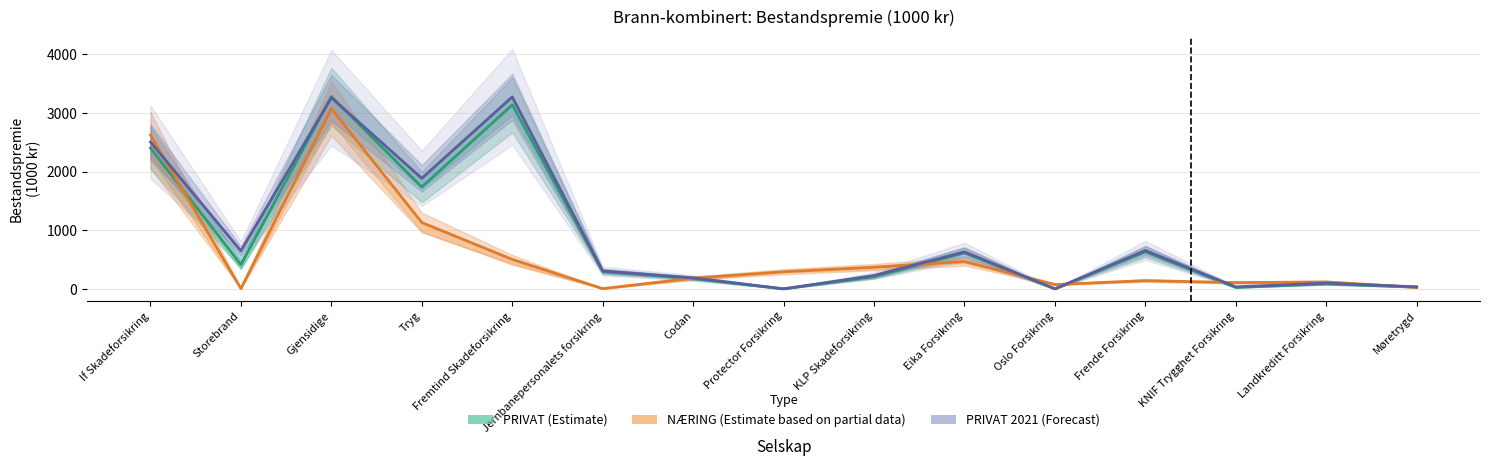

In PRIVAT 2021 (Forecast), how many points are higher than both neighbors (excluding endpoints)?

5